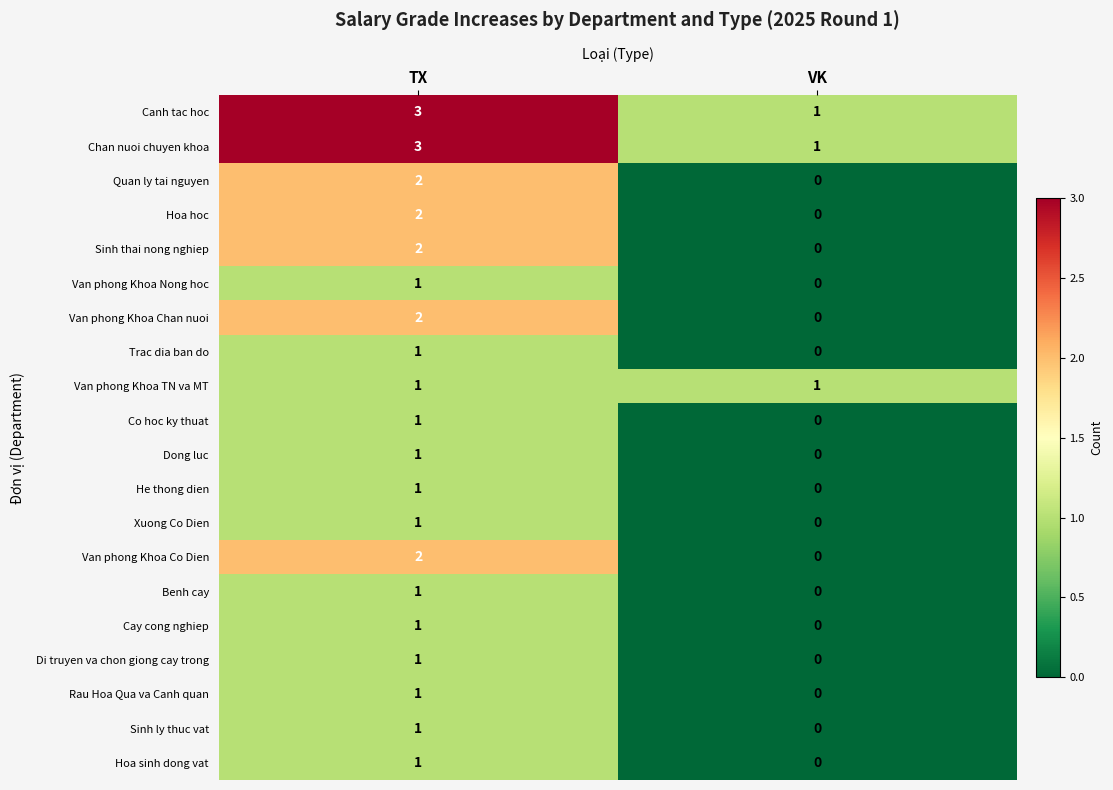

At which label does He thong dien reach its peak?

TX